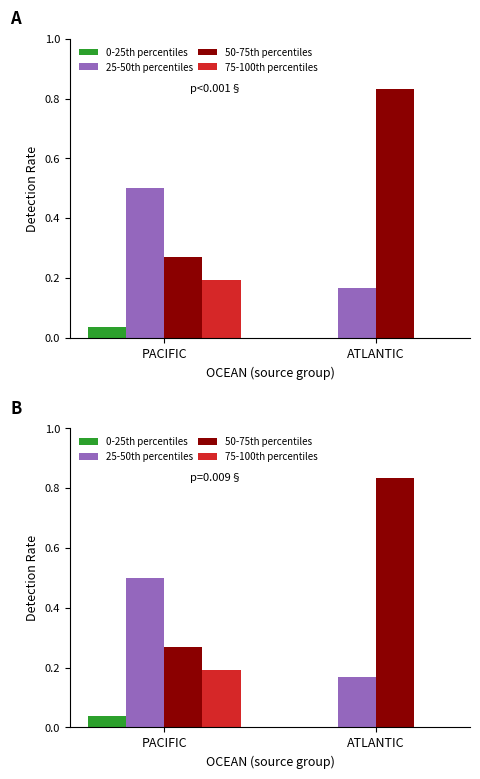

True or false: 75-100th percentiles has a value of 0.2 at PACIFIC.

True